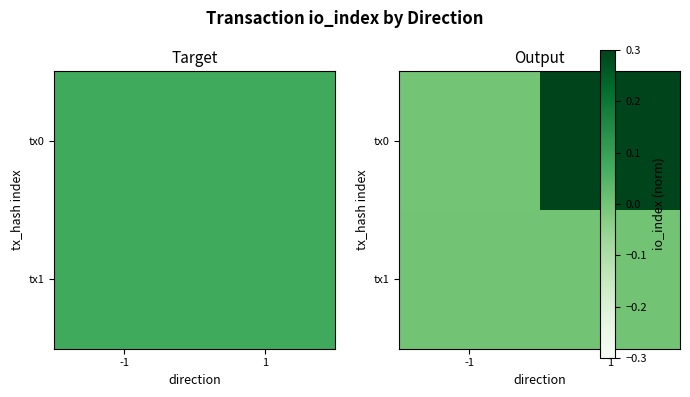

True or false: tx0 has a value of -0.0 at -1.

False